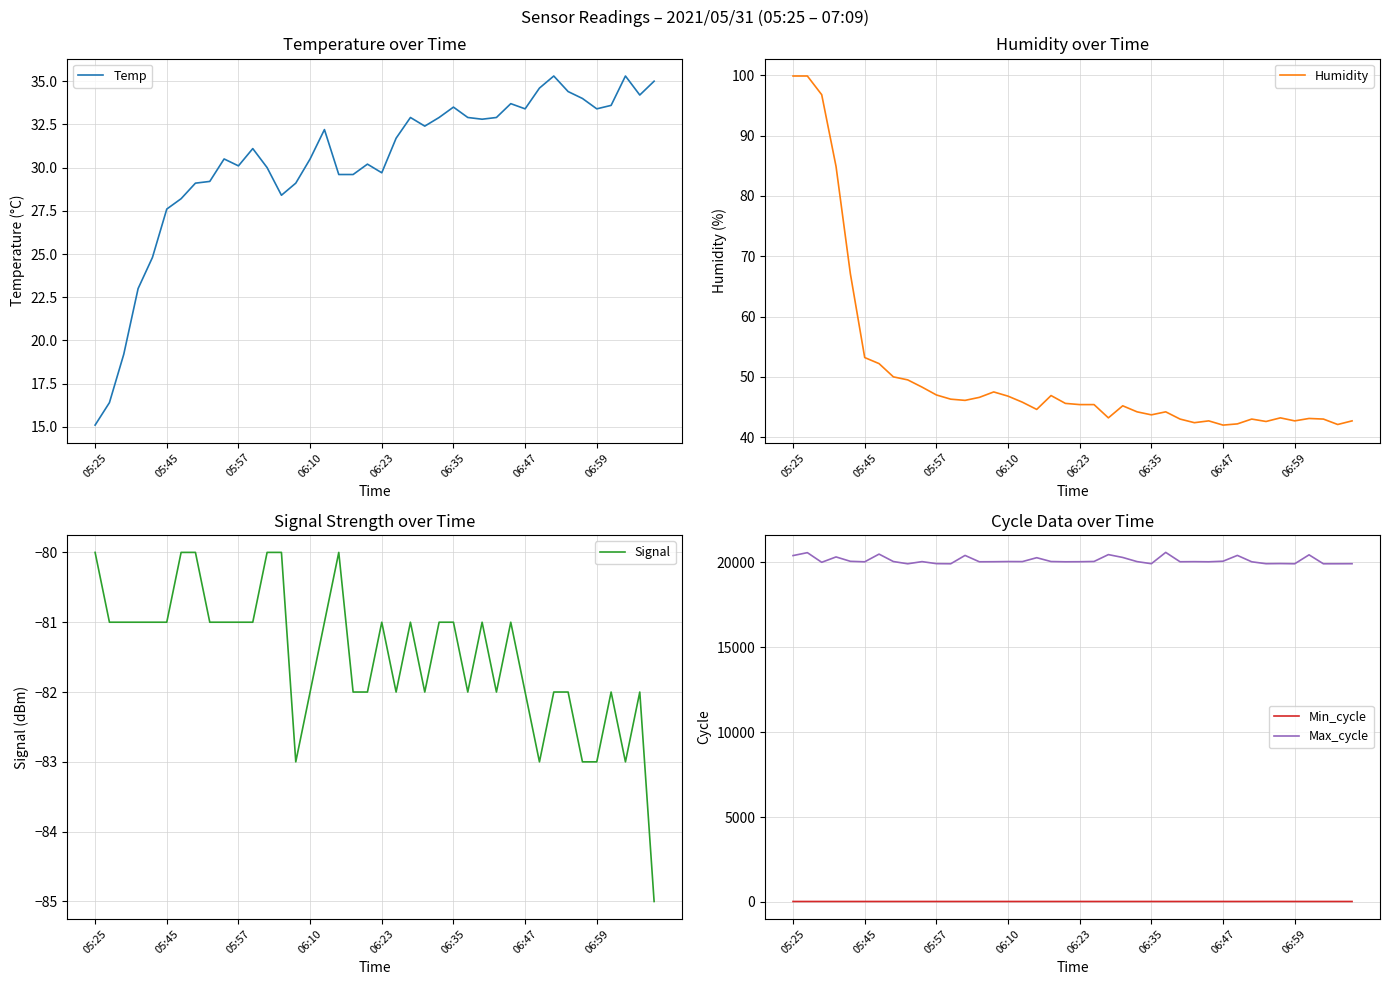

What value does the Max_cycle series have at 11?

19906.0